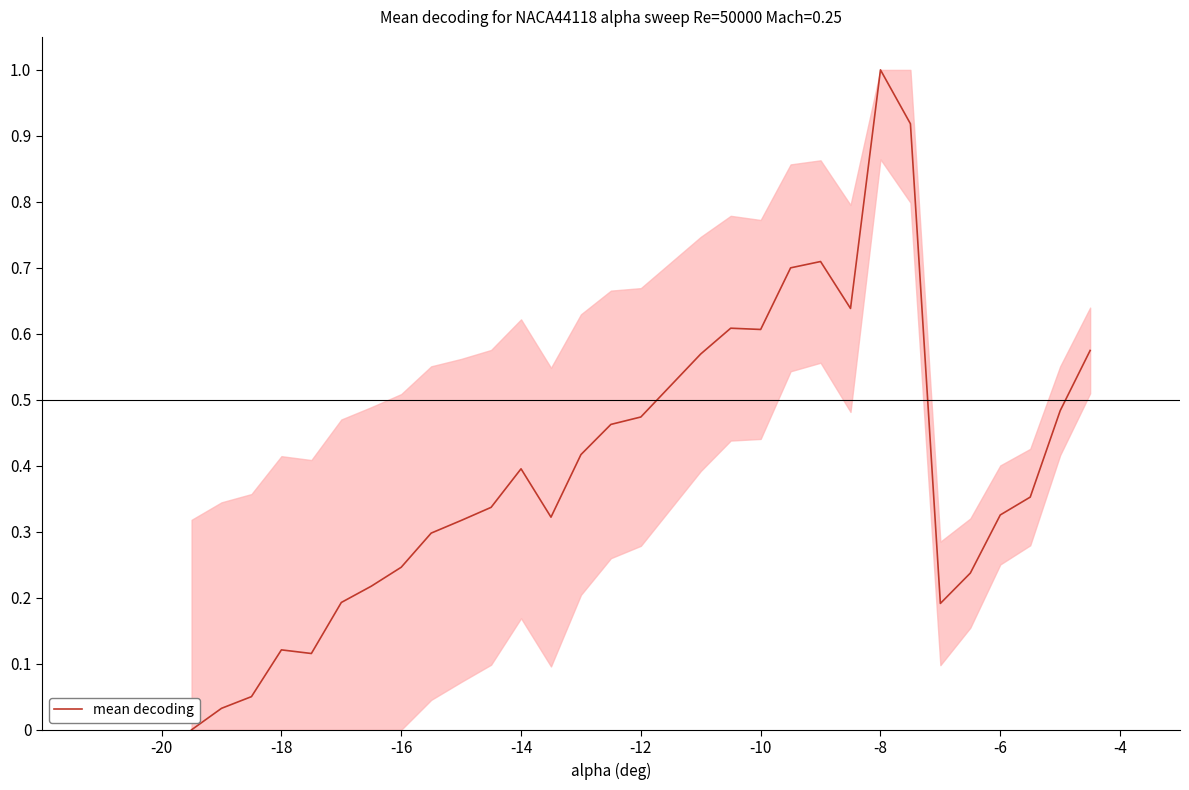

What is the difference between the maximum and minimum values?

1.0